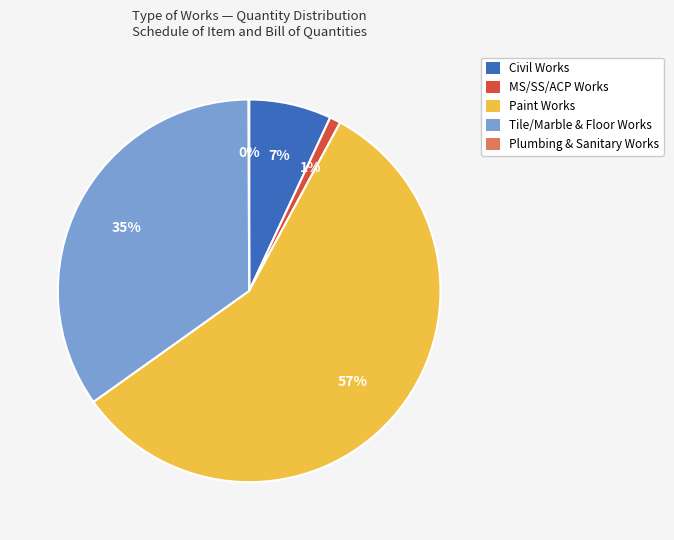

True or false: Civil Works accounts for 7% of the total.

True